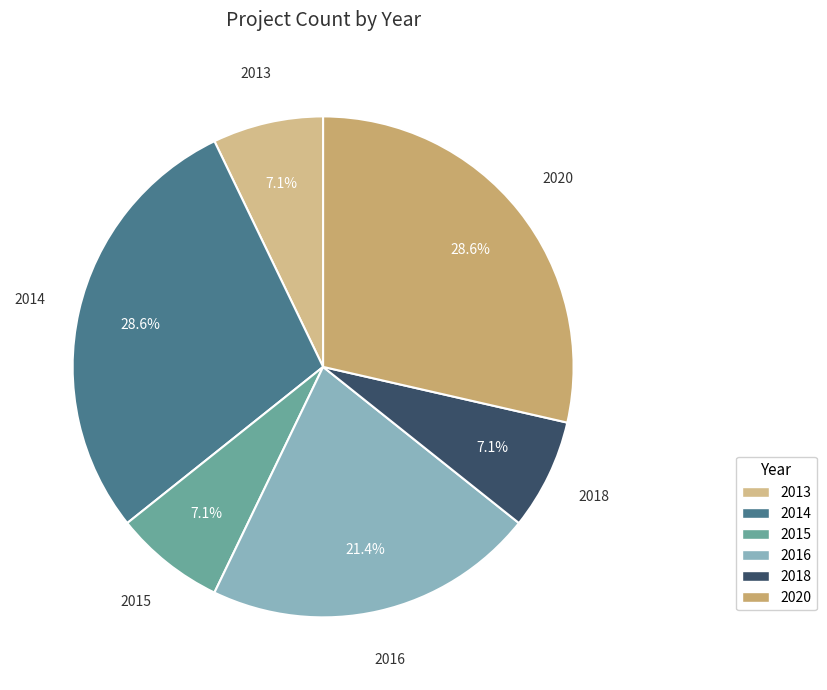

Is there a majority slice in this chart?

No